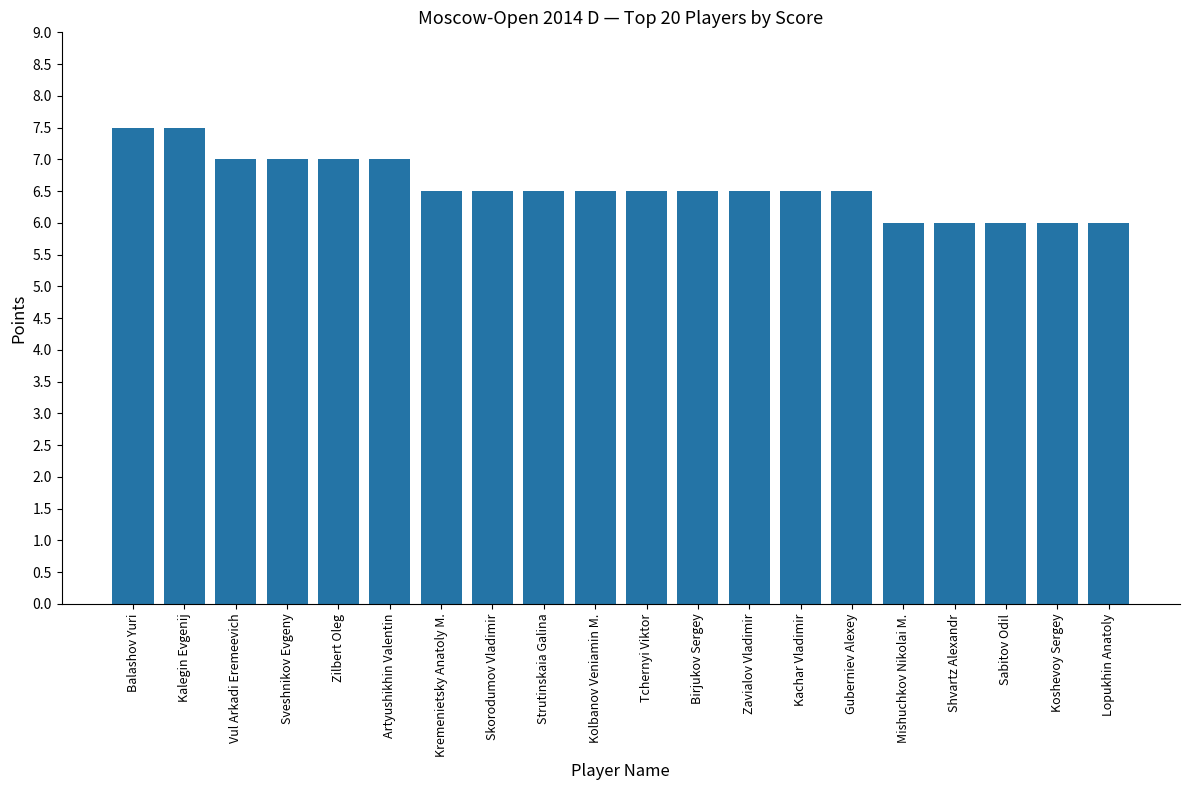

How many bars are there in total?

20